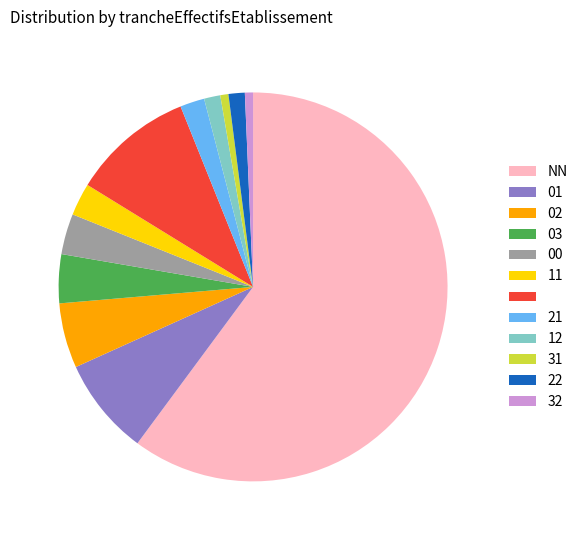

Is there a majority slice in this chart?

Yes